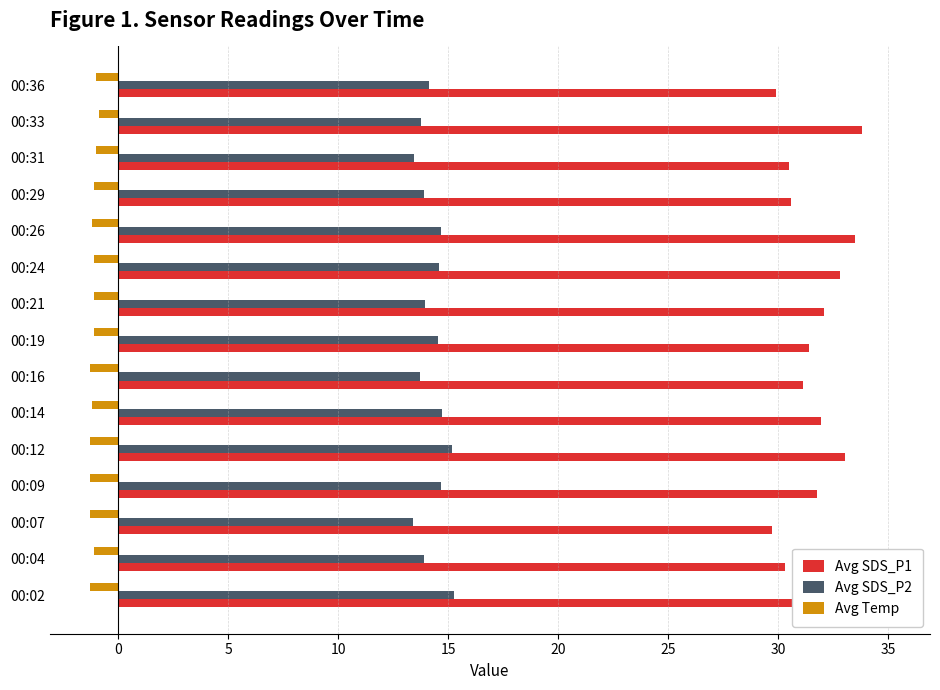

How many groups of bars are there?

15